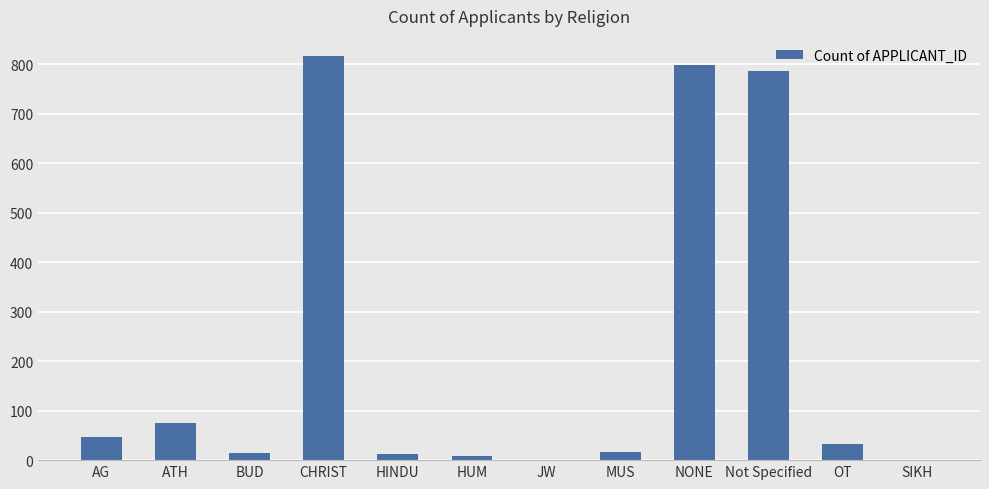

What is the sum of all values?

2607